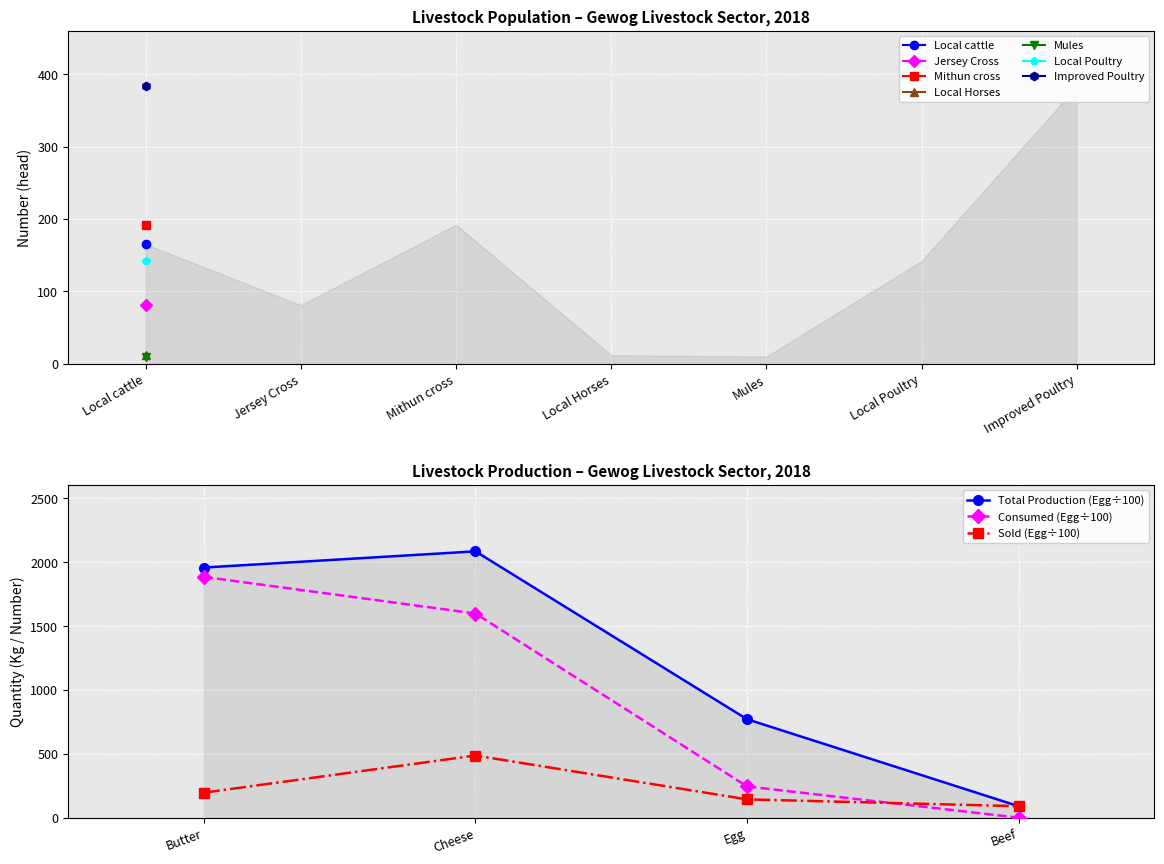

What are all the series names shown in the legend?

Total Production (Egg÷100), Consumed (Egg÷100), Sold (Egg÷100)